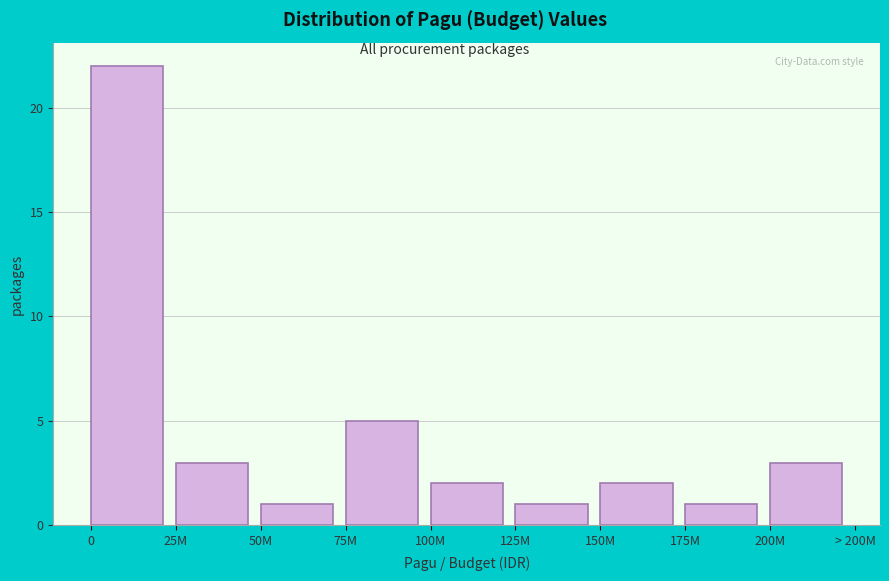

Reading right to left, extract all data points from this chart.

3	1	2	1	2	5	1	3	22